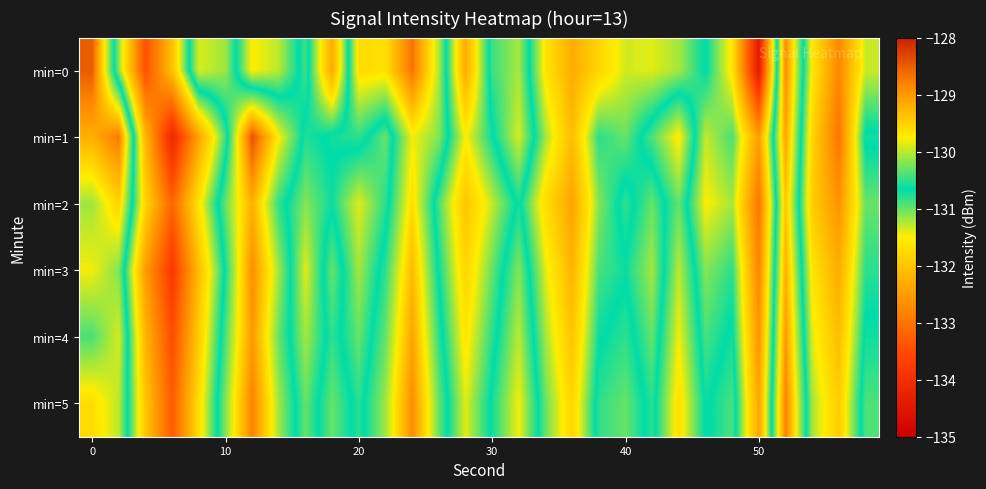

How many distinct data groups are displayed?

6